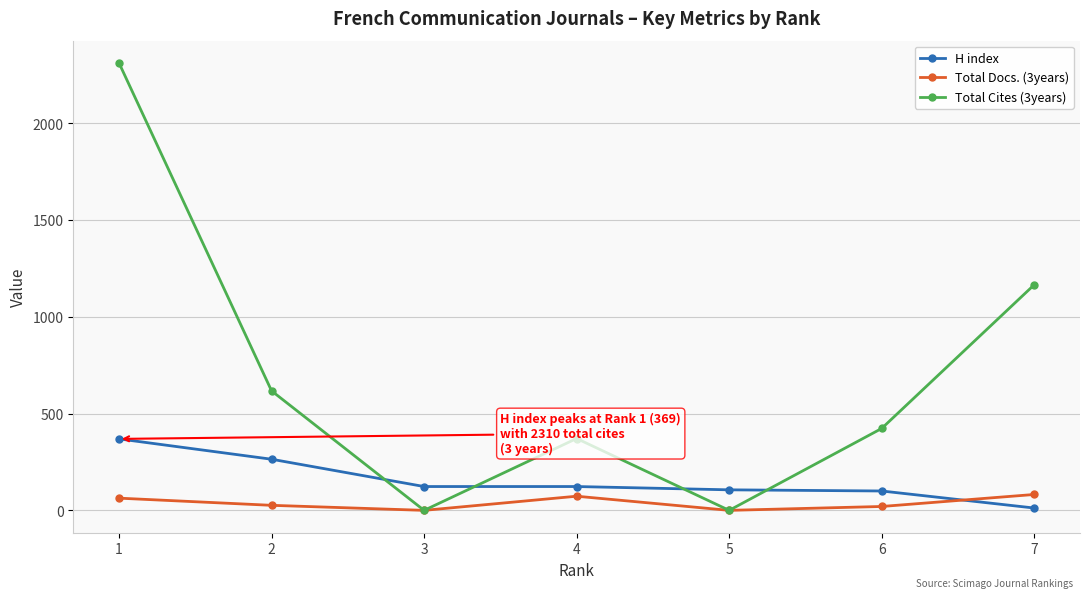

At which category does Total Cites (3years) reach its first local valley?

3